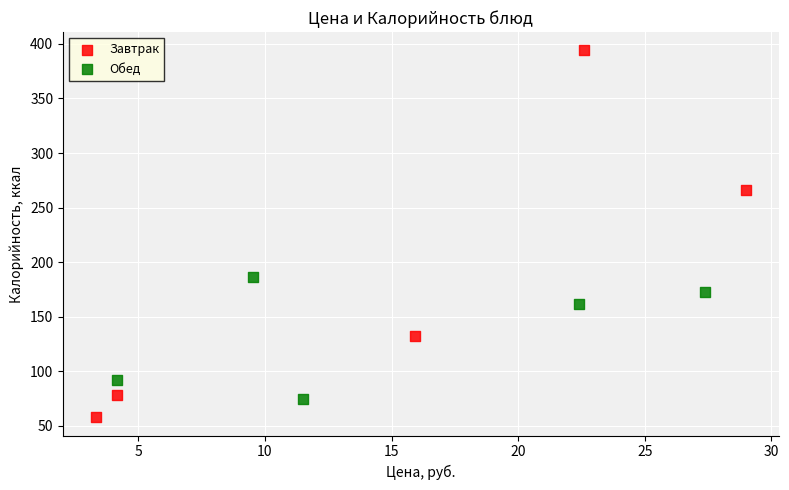

Which series has the widest spread of Y values?

Завтрак